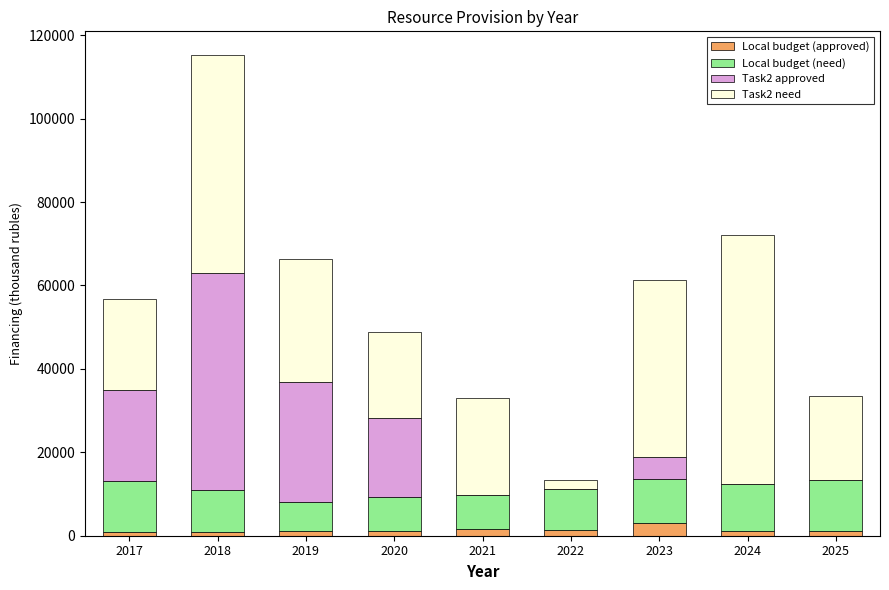

Where does the Local budget (approved) series first go above 1099?

2019